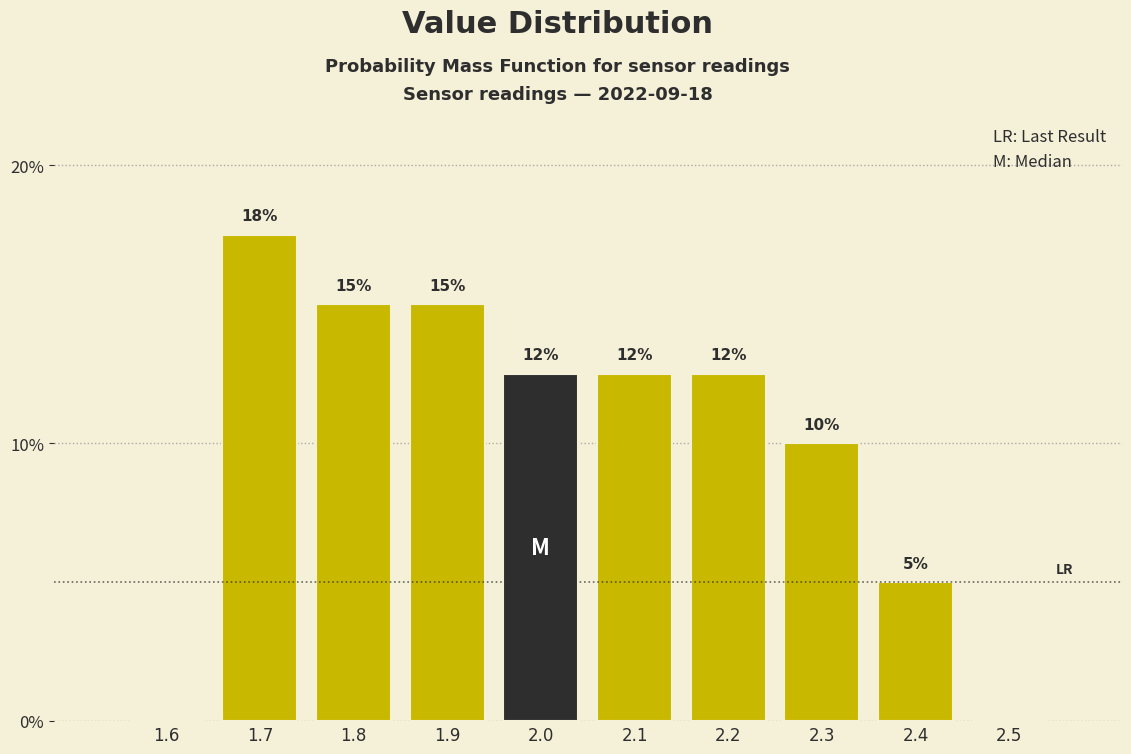

At which category does the chart reach its peak across all series?

1.7